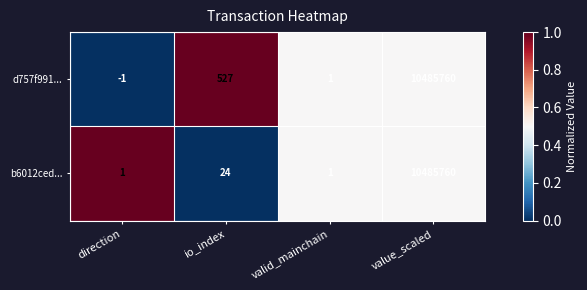

How many distinct data groups are displayed?

2